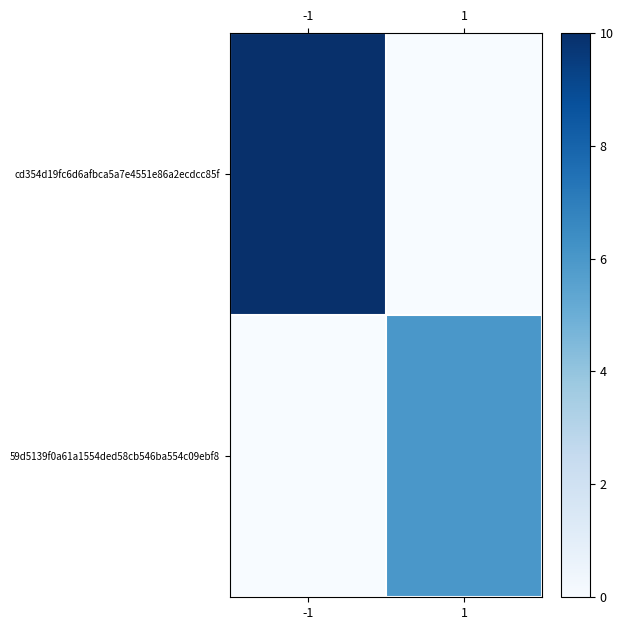

How many series are shown in this chart?

2